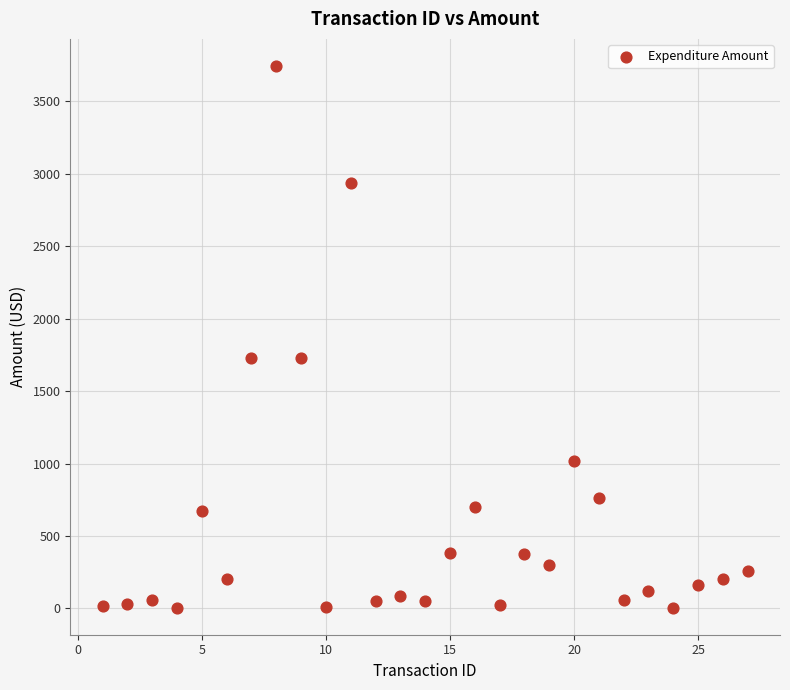

What is the range of X values (max minus min)?

26.0